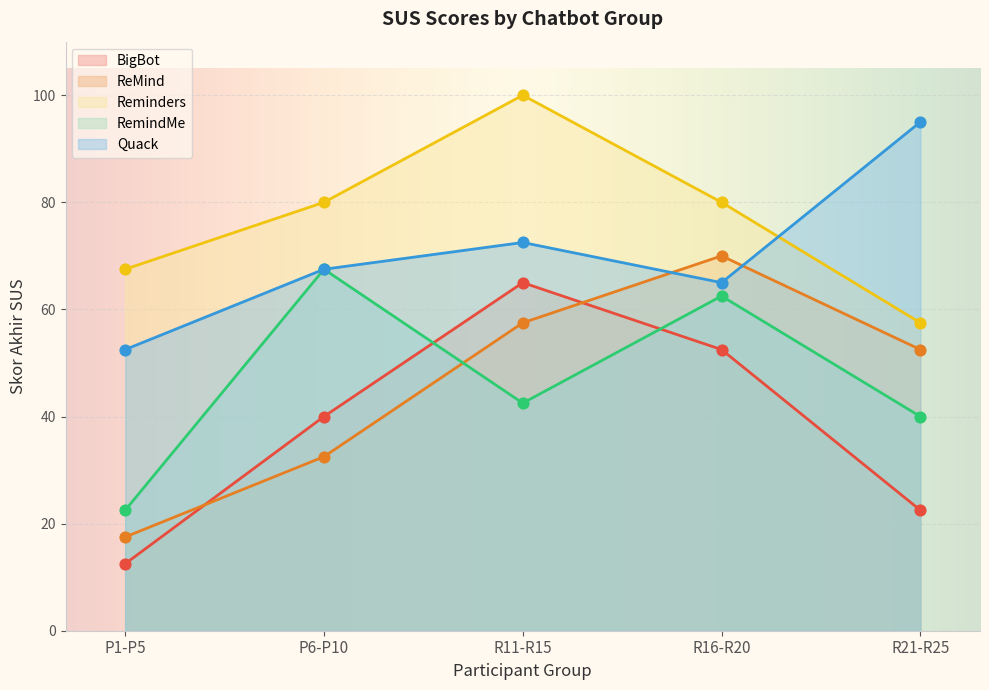

Which series contains the lowest Y value?

BigBot